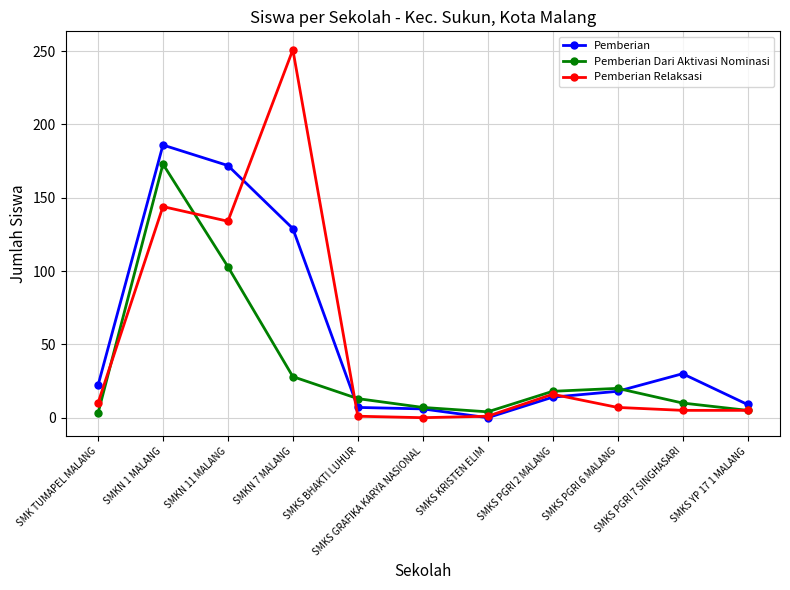

What is the value of the Pemberian point at the 10th from the left?

30